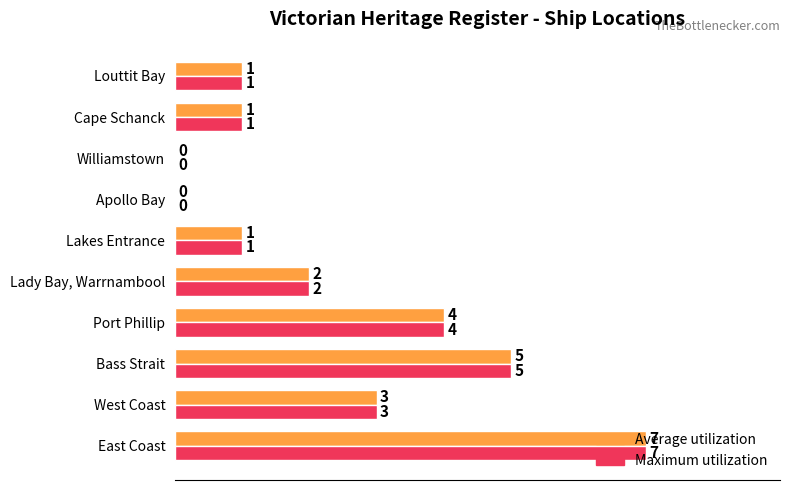

Count the number of data series in this chart.

2